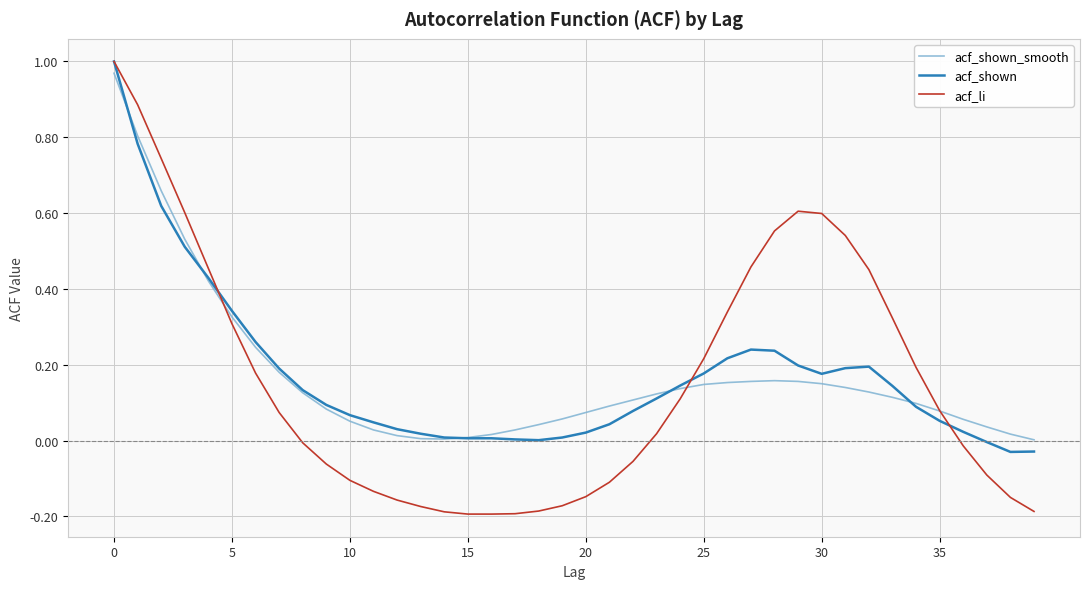

How many lines are shown in the chart?

3